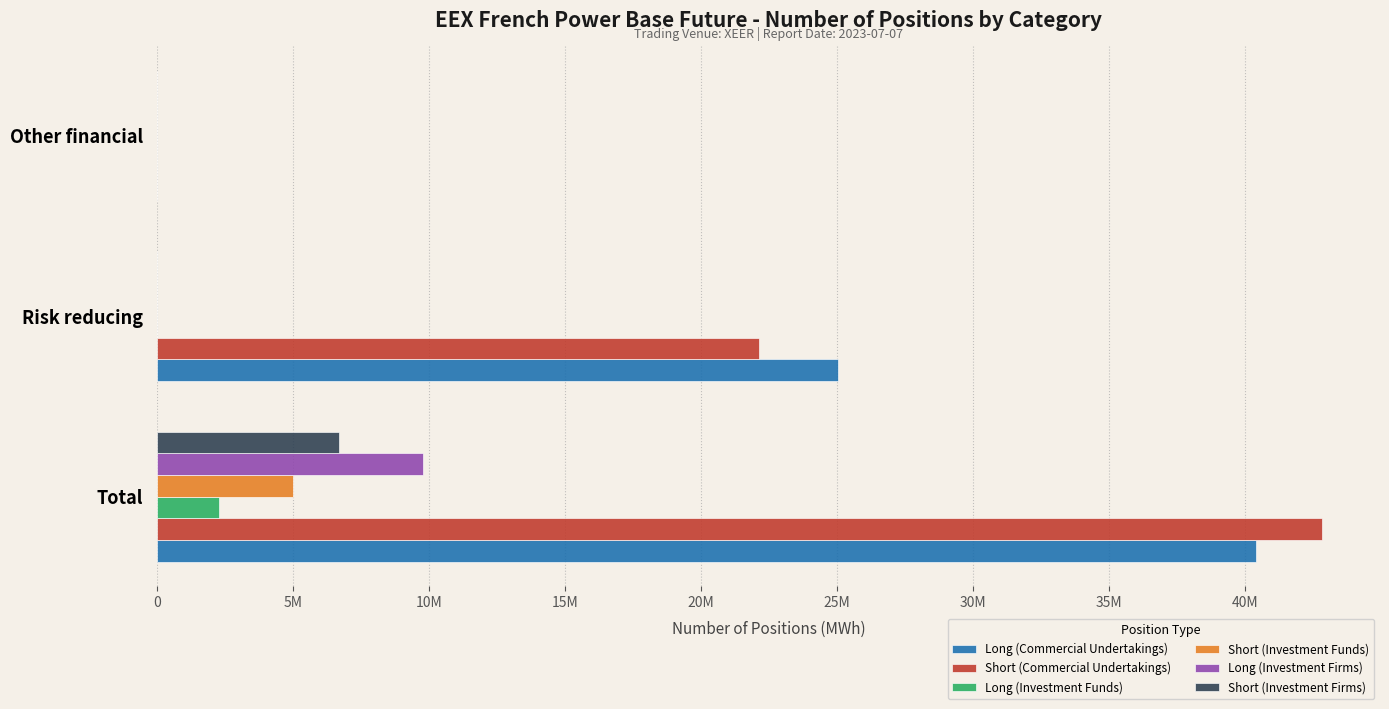

Reading right to left, list all the values displayed in this chart.

Long (Commercial Undertakings): 0	25035560	40400967
Short (Commercial Undertakings): 0	22133944	42822518
Long (Investment Funds): 0	0	2266230
Short (Investment Funds): 0	5184	5006764
Long (Investment Firms): 0	0	9784594
Short (Investment Firms): 0	0	6691947